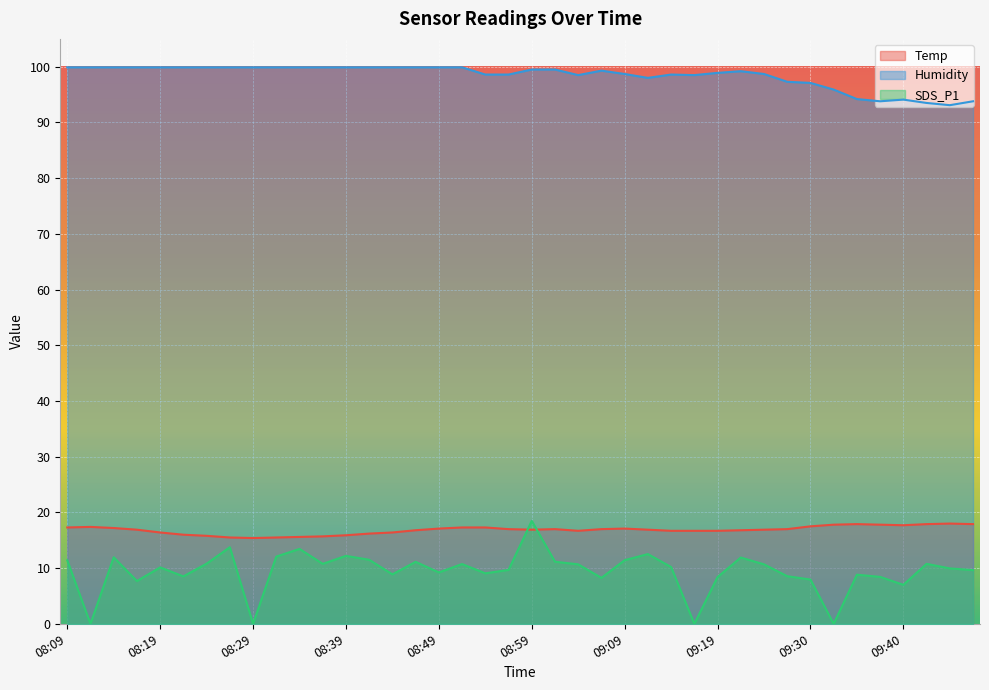

The SDS_P1 series shows 8.5 at 08:22. True or false?

True